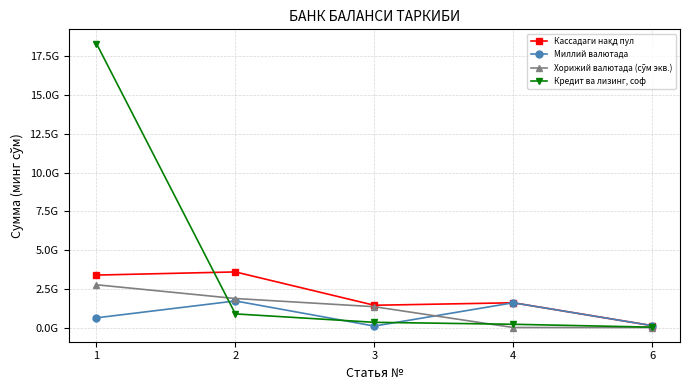

Does the chart have visible grid lines?

Yes